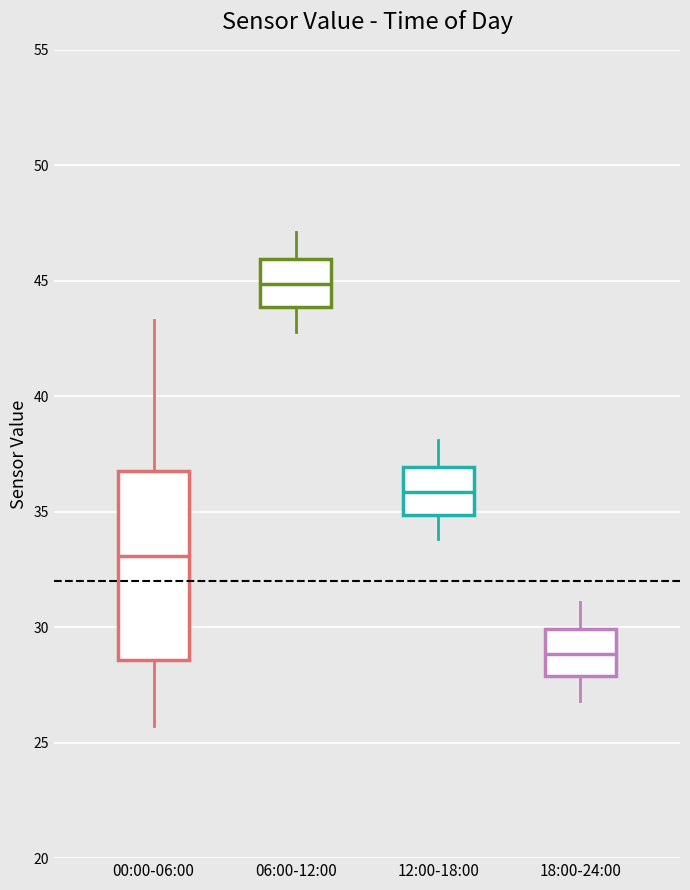

Reading left to right, read every box against the y-axis: the position of its median line, the range the box covers, and the ends of its whiskers. The values are not printed on the chart, so give them approximately, as read against the axis.

00:00-06:00: median 33.0, box 28.5 to 37.0, whiskers 25.5 to 43.5
06:00-12:00: median 45.0, box 44.0 to 46.0, whiskers 43.0 to 47.0
12:00-18:00: median 36.0, box 35.0 to 37.0, whiskers 34.0 to 38.0
18:00-24:00: median 29.0, box 28.0 to 30.0, whiskers 27.0 to 31.0